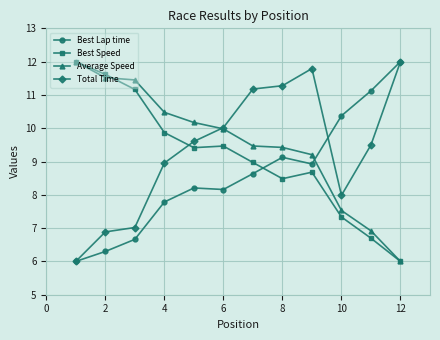

True or false: Best Lap time has more than 2 interior local peaks.

False